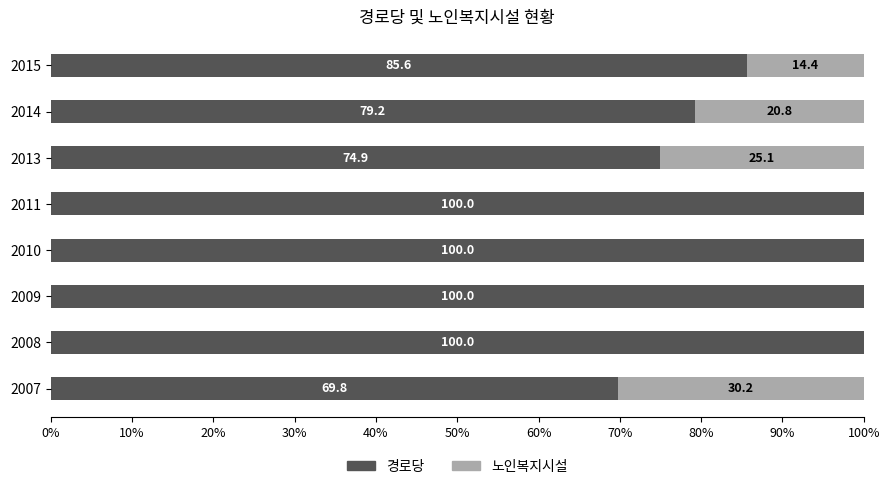

What is the maximum value for 경로당?

100.0